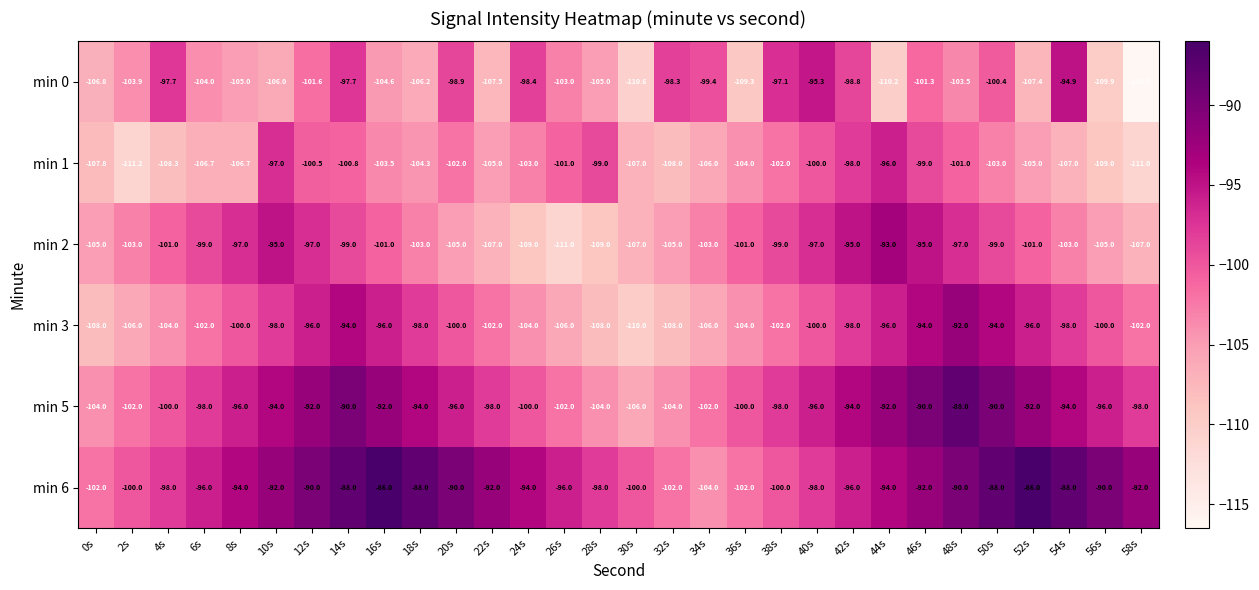

What is the total value across all series at 16s?

-583.1